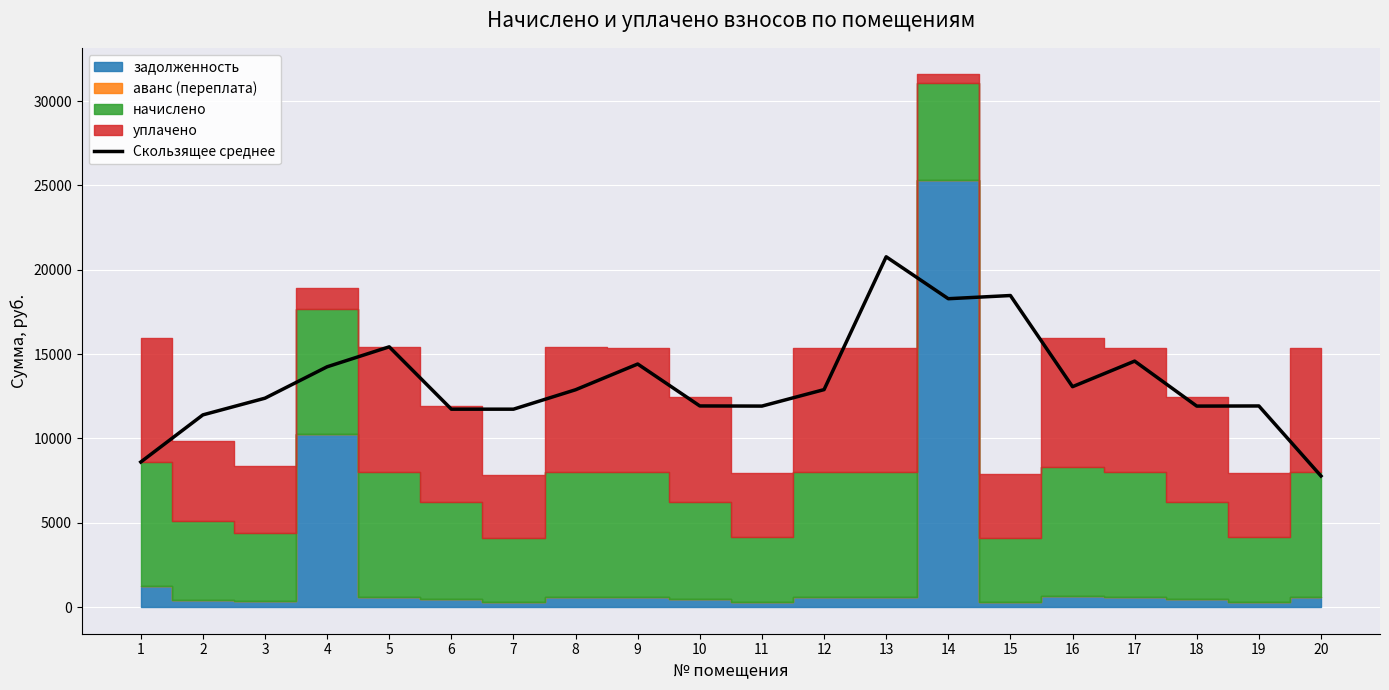

The value at 16 is 13065.9. True or false?

True